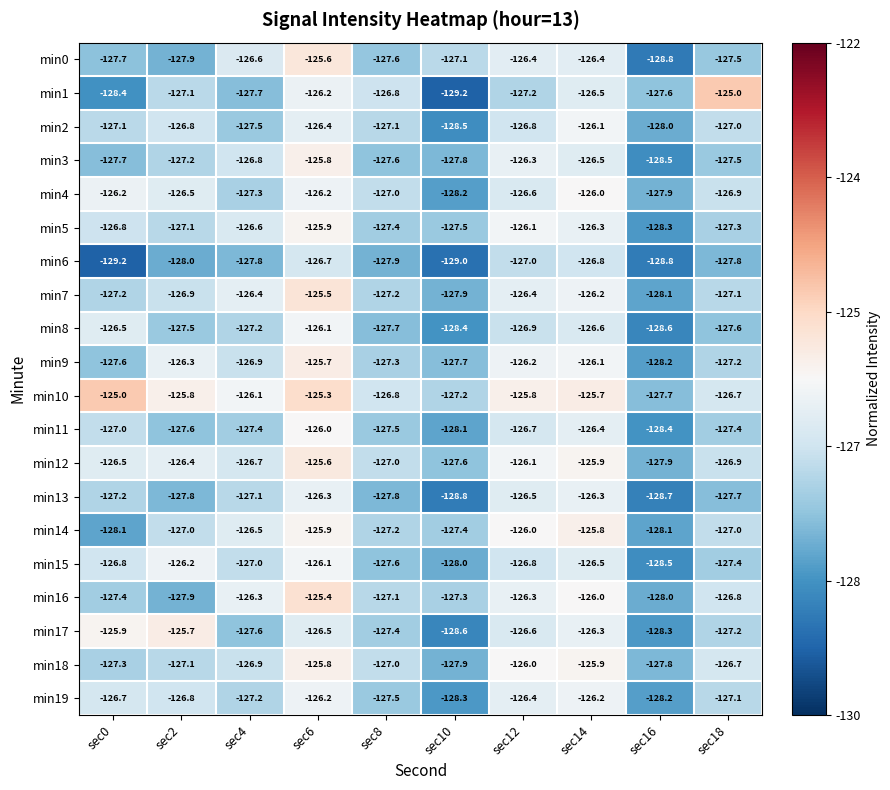

What is the average value of the min4 series?

-126.9